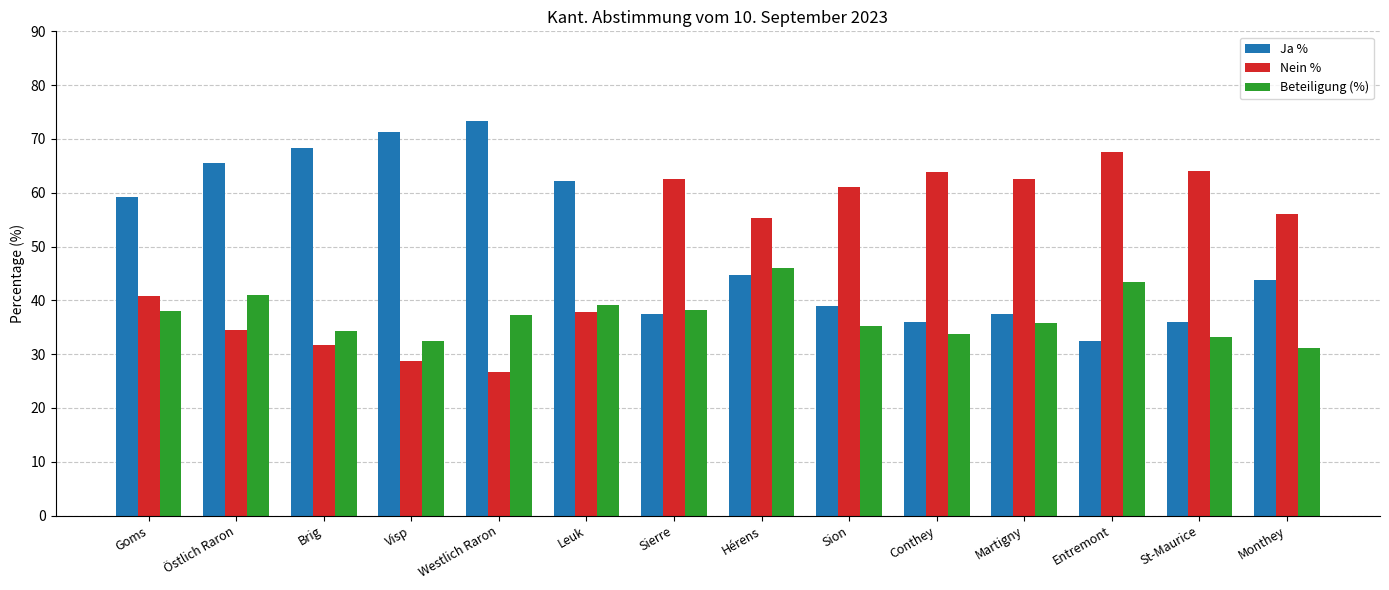

Count the number of categories in the chart.

14